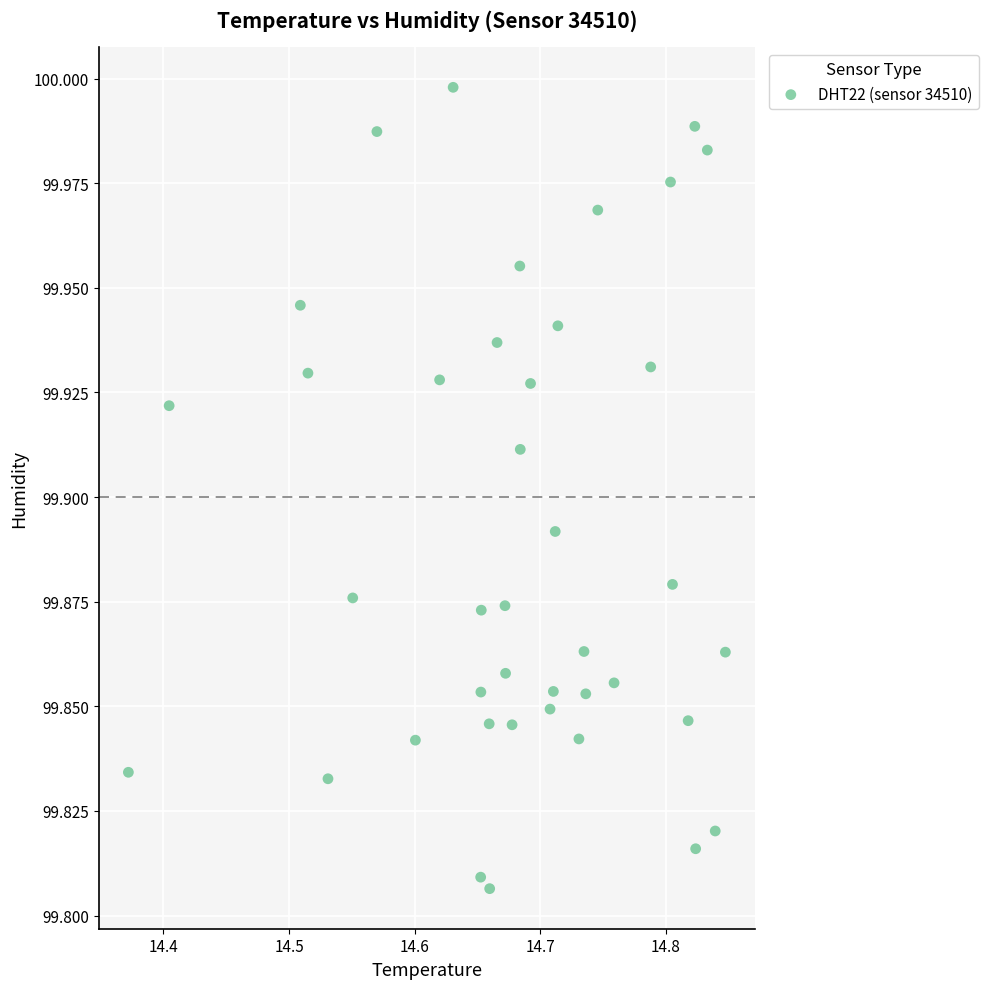

What is the range of X values (max minus min)?

0.5